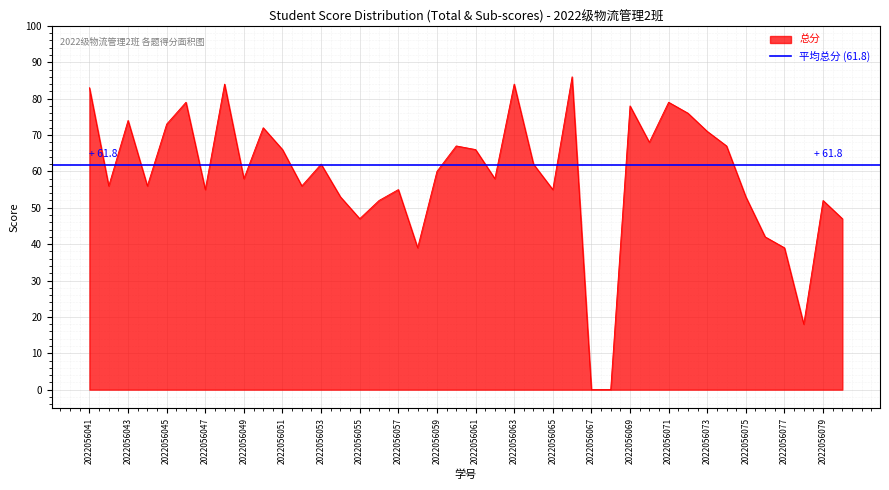

The value of 总分 at 2022056045 is 32. True or false?

False